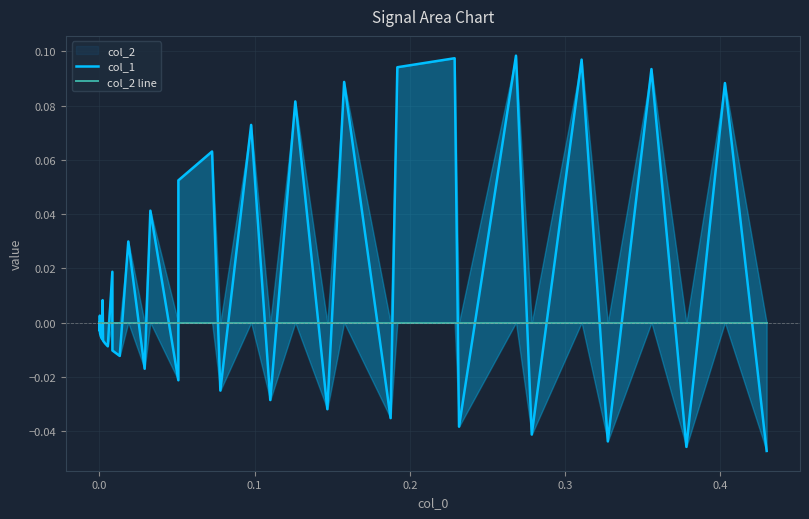

What is the difference between the maximum and minimum values in the col_1 series?

0.1